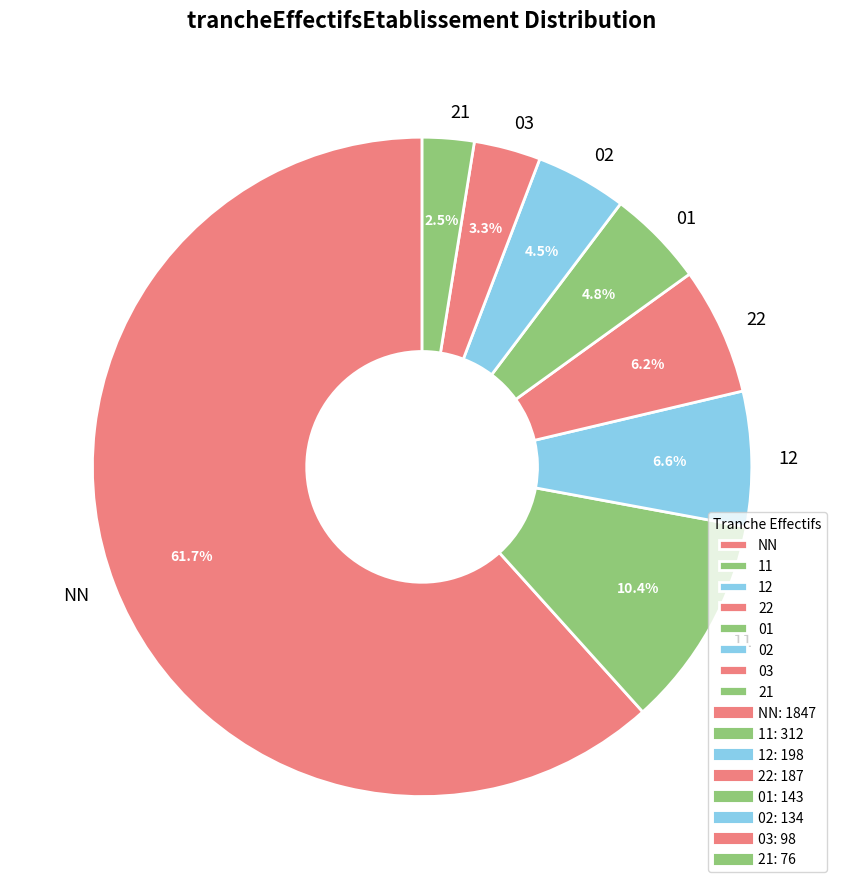

Count the number of slices in the pie.

8